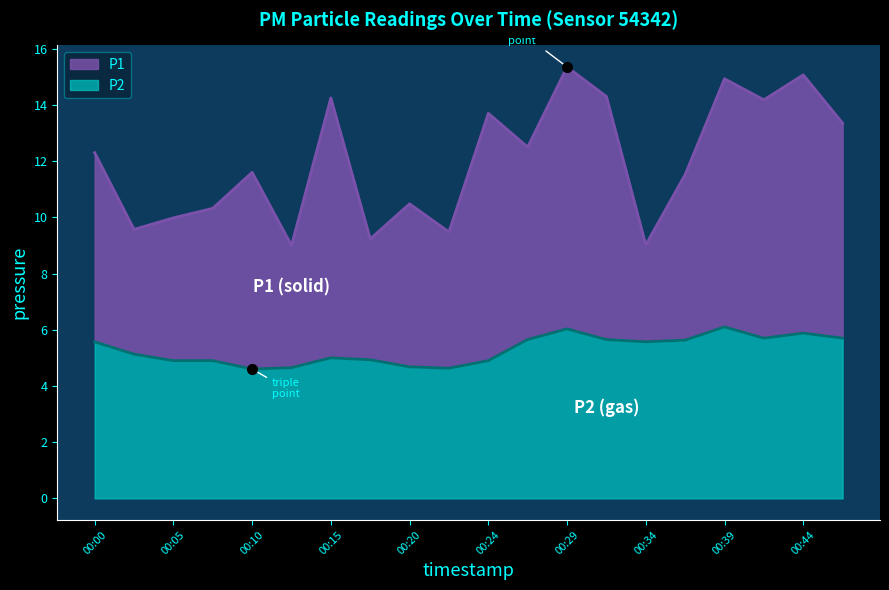

What are all the series names shown in the legend?

P1, P2